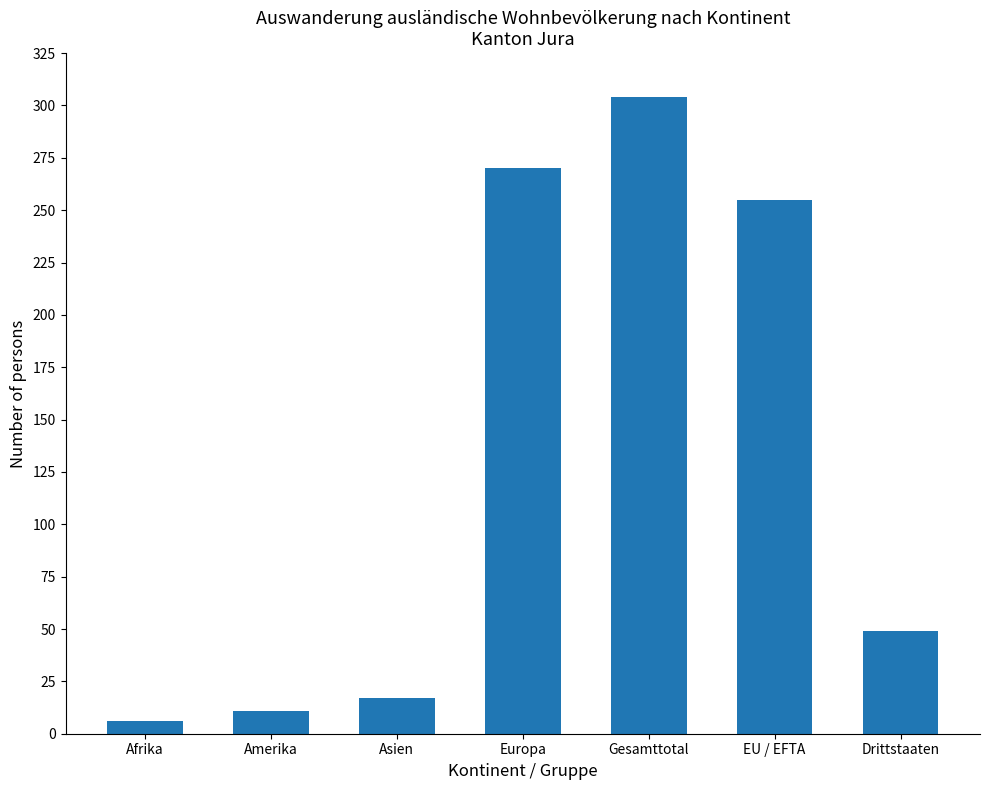

The chart shows a value of 49 at Drittstaaten. True or false?

True